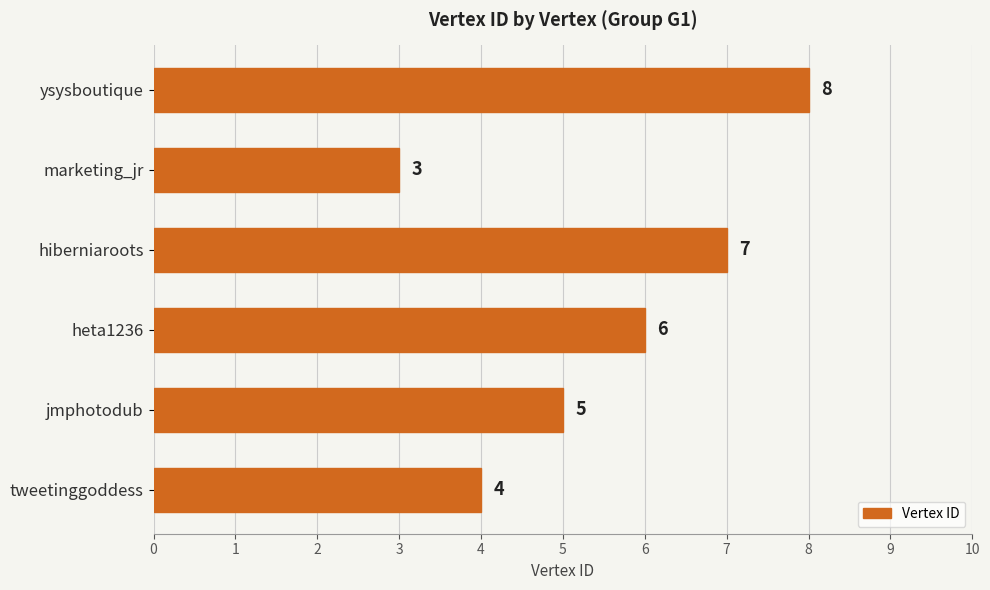

How many values are below 6?

3